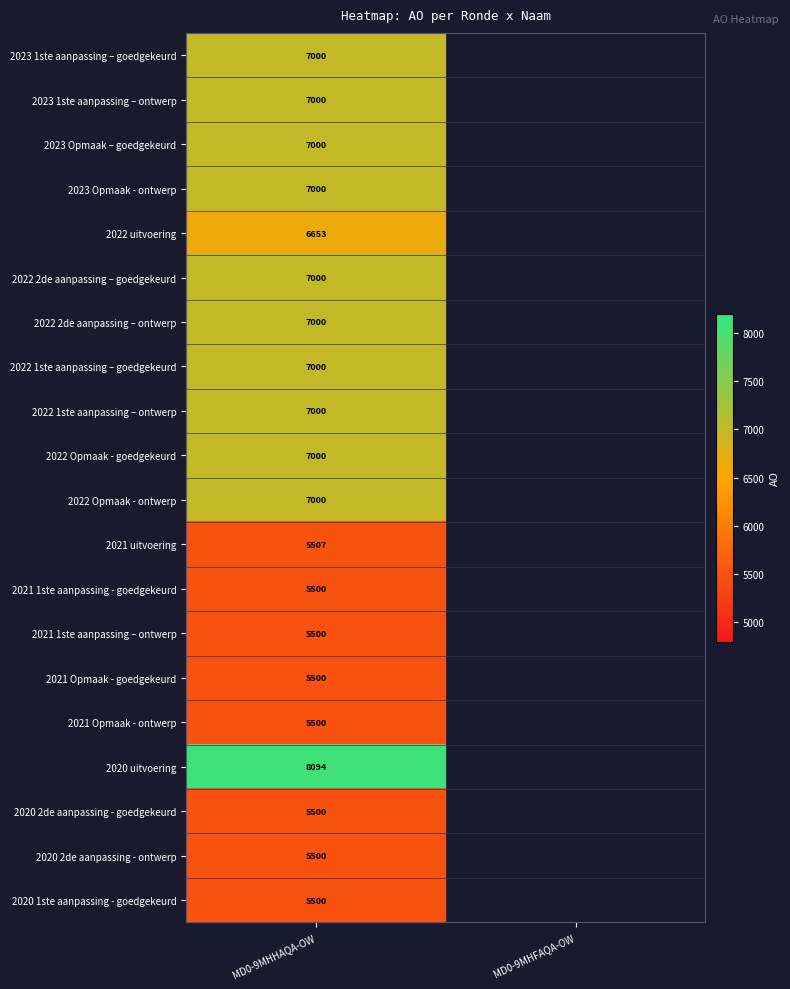

Is it true that 2023 1ste aanpassing – goedgekeurd equals 7000 at MD0-9MHHAQA-OW?

True